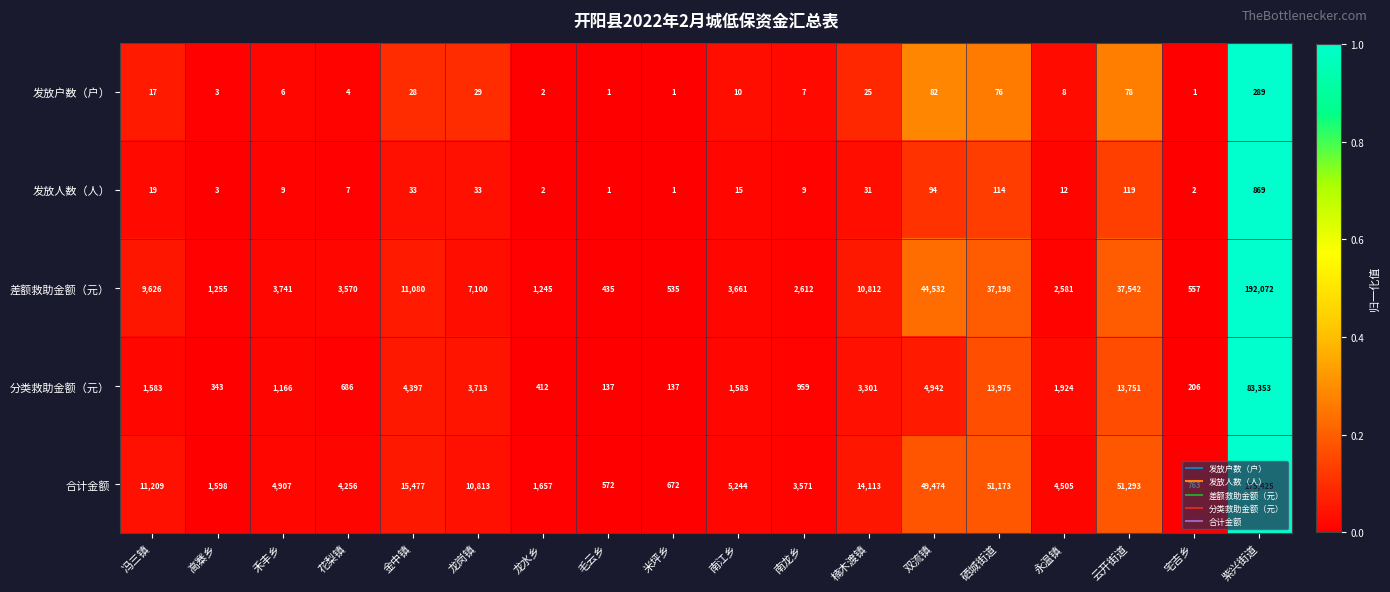

At which category is the sum across all series the highest?

紫兴街道